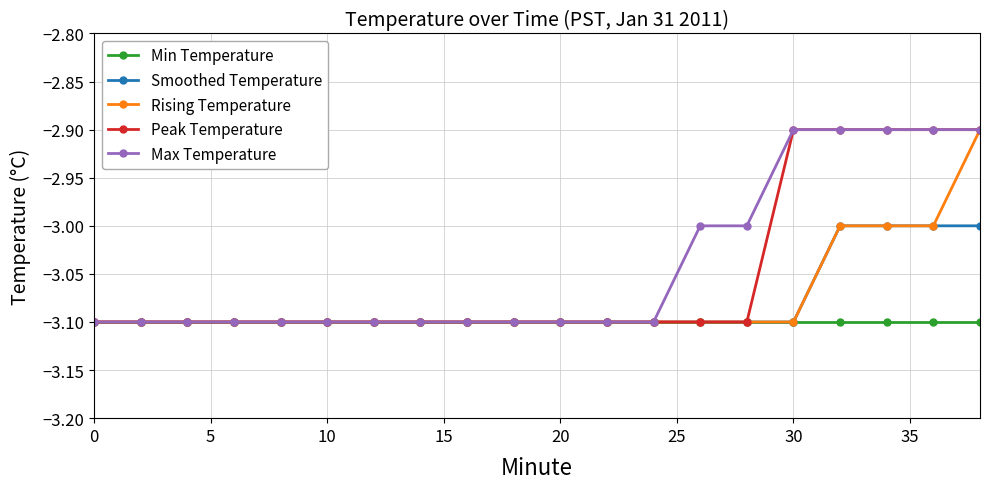

What is the minimum value shown in the chart?

-3.1